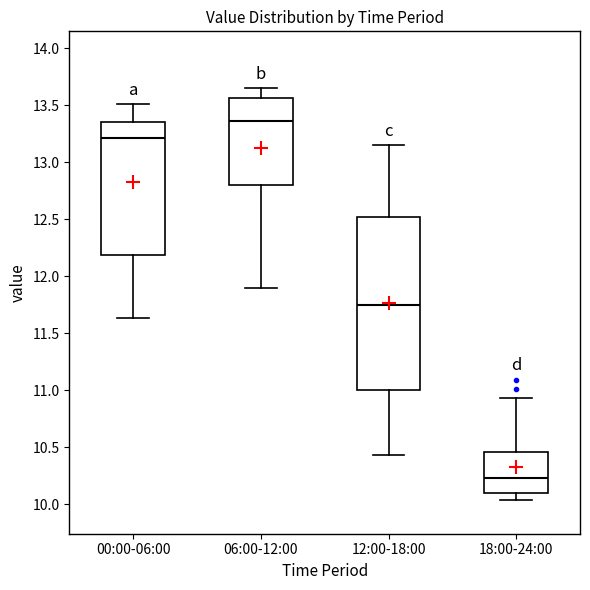

Where is the lower edge of the box for 06:00-12:00 on the y-axis? The values are not printed on the chart, so give them approximately, as read against the axis.

12.80